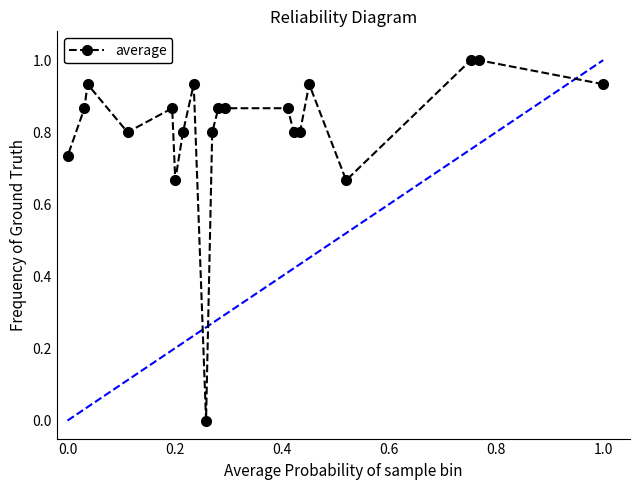

Count the number of values greater than 0.

19